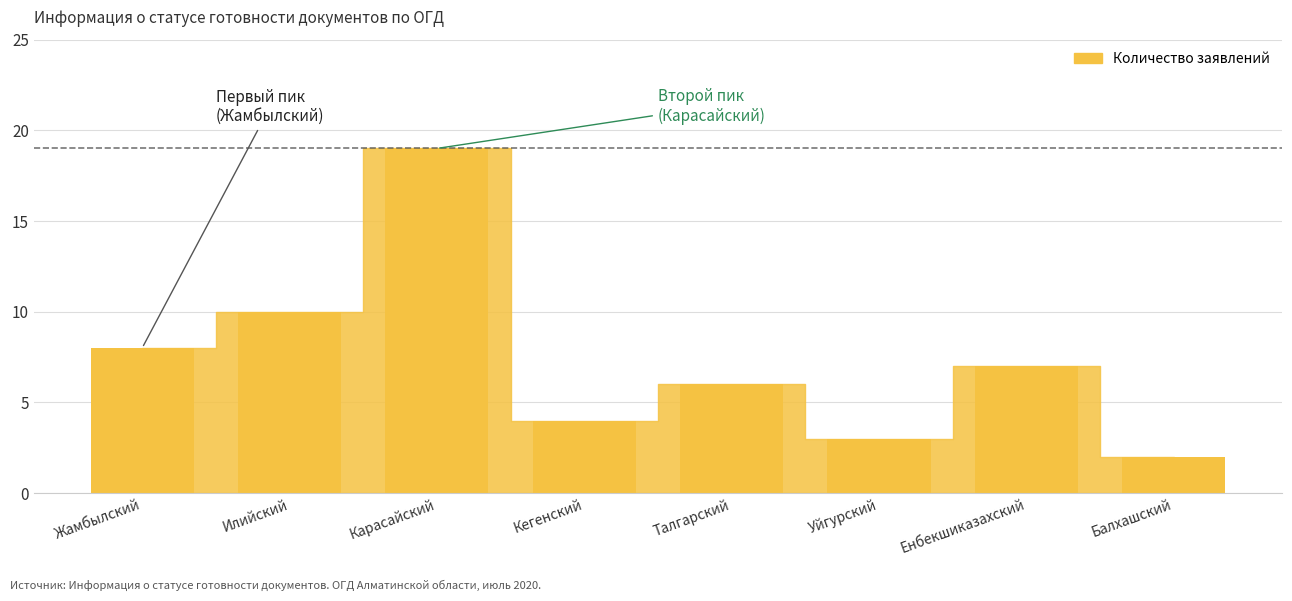

What is the label of the 5th bar from the left?

Талгарский